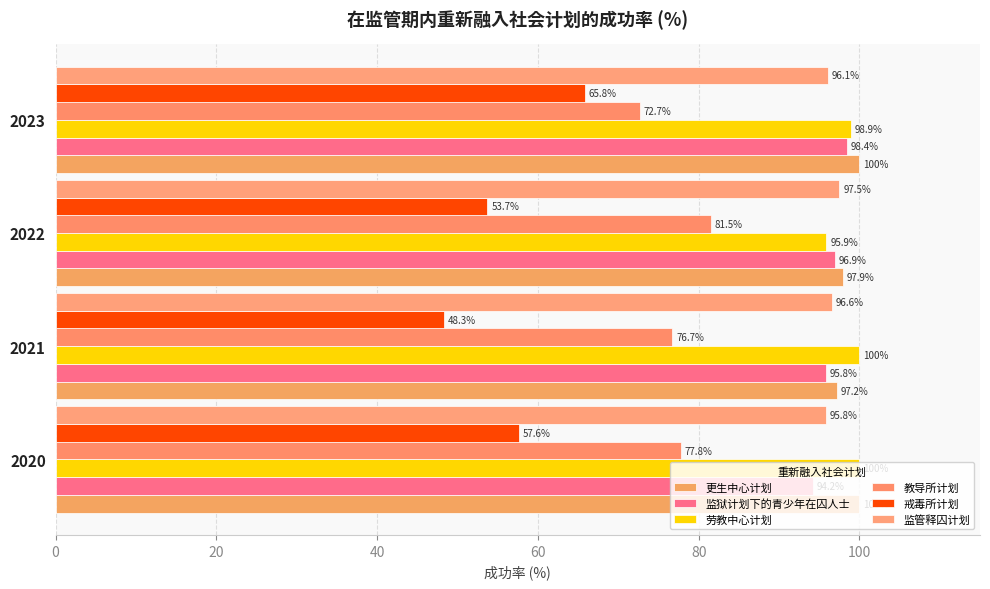

How many distinct data groups are displayed?

6